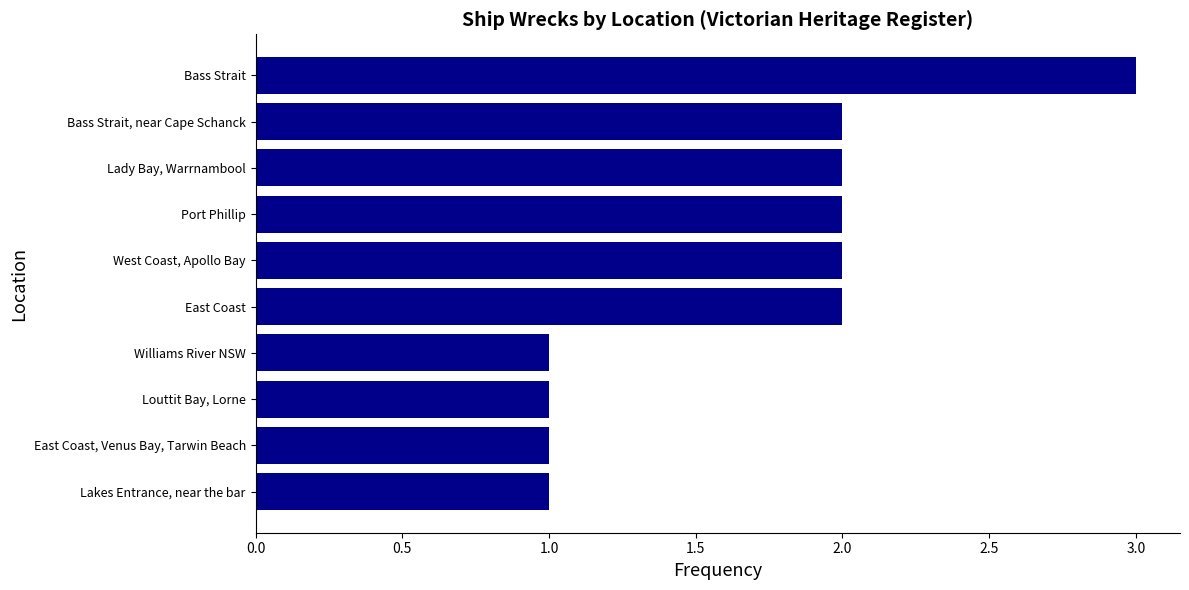

What is the ratio of the value at East Coast to the value at Port Phillip?

1.0